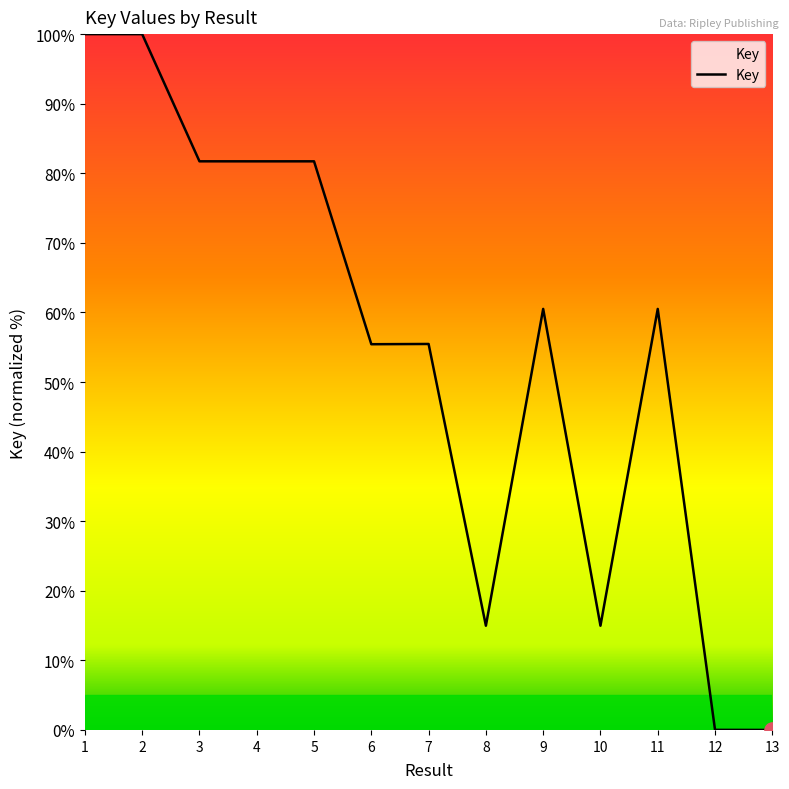

What is the change in value from 9 to 13?

-60.5